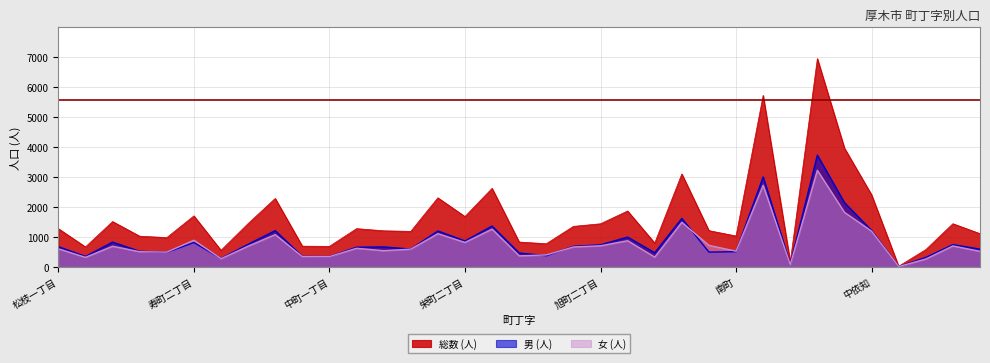

What is the sum of the 総数 (人) values at 旭町二丁目 and 旭町四丁目?

2229